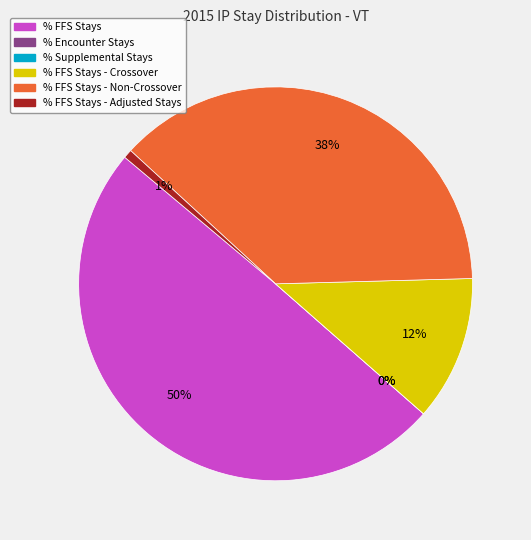

How many slices are in this pie chart?

6